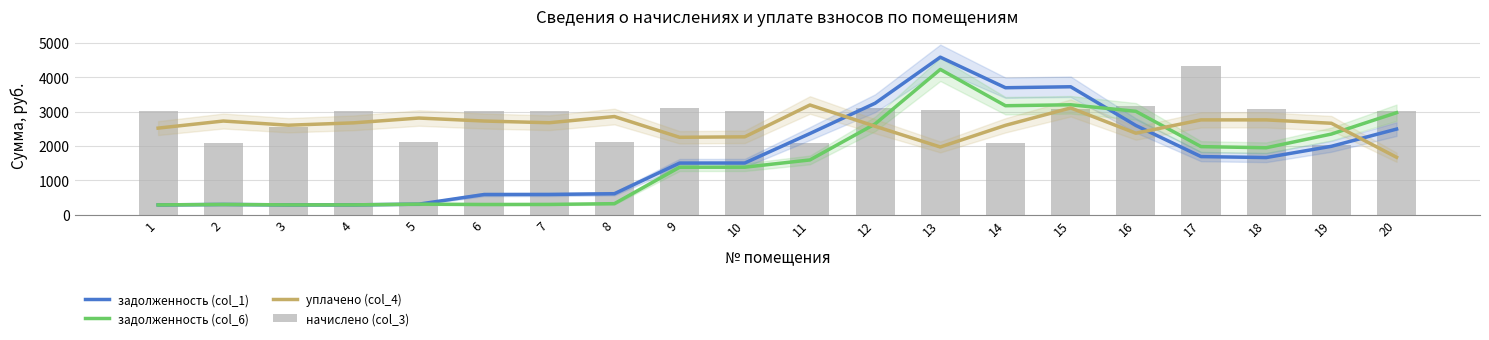

Reading left to right, extract all data points from this chart.

задолженность (col_1): 1=283.9	2=296.6	3=284.3	4=284.6	5=305.3	6=585.6	7=587.5	8=609.1	9=1502.3	10=1503.8	11=2362.5	12=3245.5	13=4587.4	14=3697.1	15=3725.5	16=2598.0	17=1691.0	18=1662.5	19=1990.6	20=2492.1
задолженность (col_6): 1=283.8	2=296.5	3=284.3	4=284.6	5=305.3	6=295.6	7=297.5	8=319.1	9=1380.2	10=1381.7	11=1593.3	12=2642.7	13=4231.3	14=3173.1	15=3200.4	16=3010.1	17=1981.6	18=1948.1	19=2347.5	20=2969.7
уплачено (col_4): 1=2520.6	2=2727.1	3=2604.9	4=2674.3	5=2813.9	6=2727.0	7=2677.5	8=2857.8	9=2253.0	10=2266.7	11=3194.1	12=2574.4	13=1970.8	14=2601.7	15=3108.7	16=2372.4	17=2760.4	18=2760.4	19=2661.8	20=1671.1
начислено (col_3): 1=3011.8	2=2099.0	3=2551.8	4=3011.8	5=2117.6	6=3024.3	7=3030.5	8=2117.6	9=3098.8	10=3018.1	11=2092.8	12=3098.8	13=3042.9	14=2074.1	15=3073.9	16=3154.7	17=4328.4	18=3073.9	19=2018.2	20=3011.8